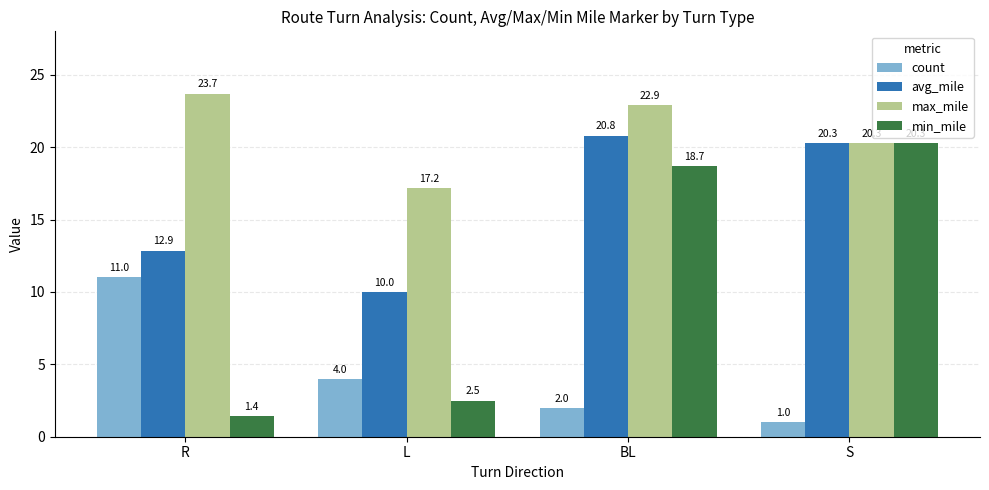

What is the sum of all count values?

18.0